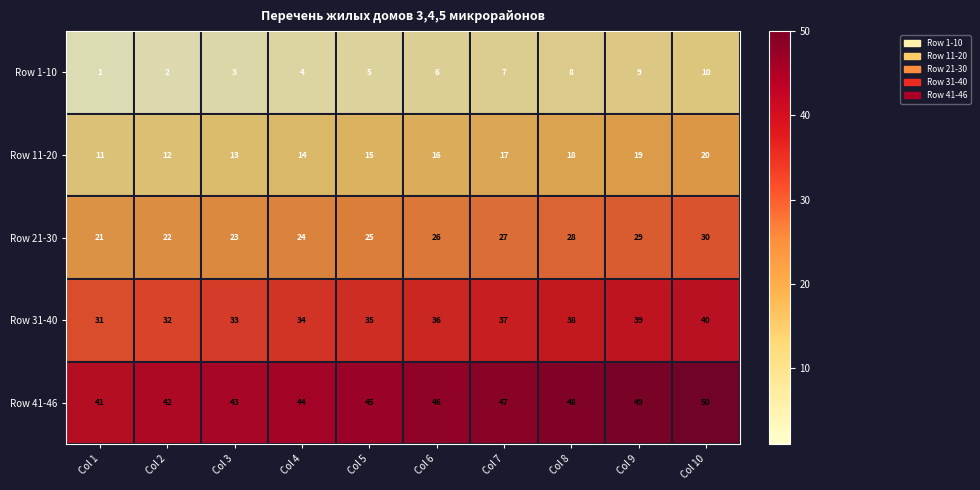

Count the number of data series in this chart.

5